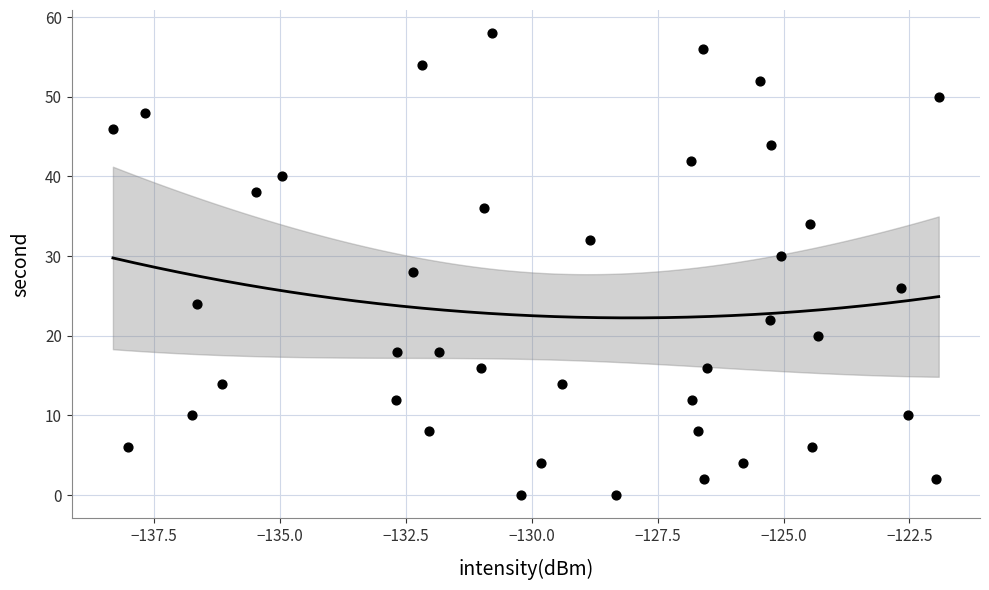

What is the range of Y values (max minus min)?

58